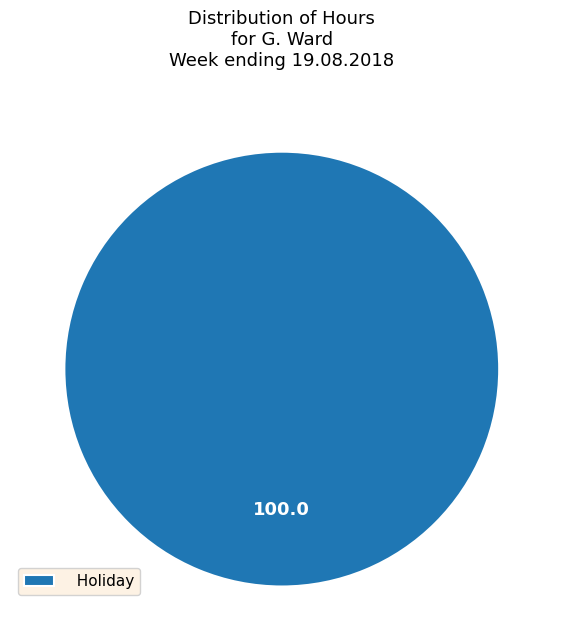

Does Holiday represent more than half of the total?

Yes